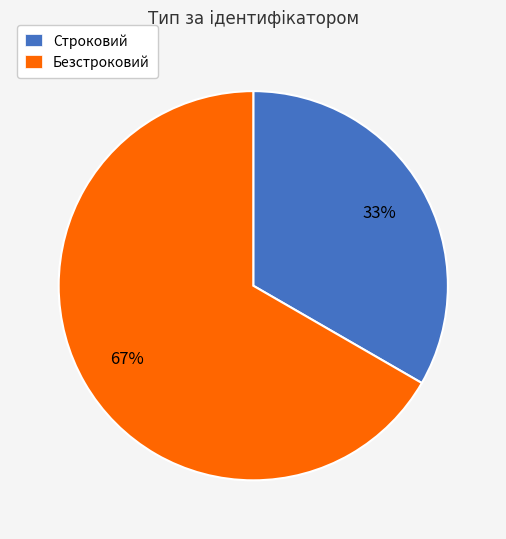

To the nearest percent, what percentage of the pie is Строковий?

33%